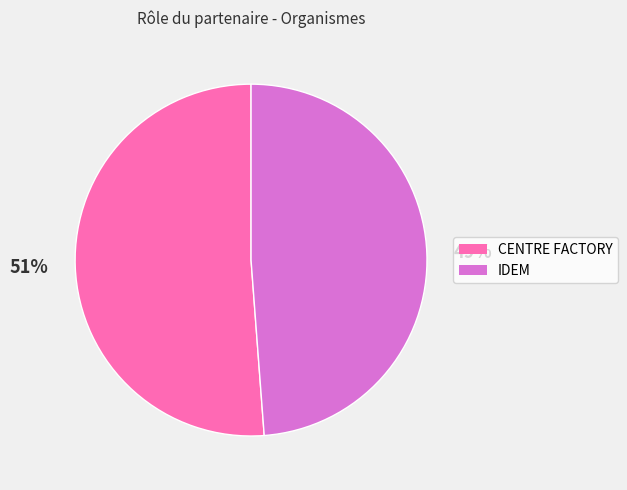

Is the sum of 49% and 51% greater than half?

Yes